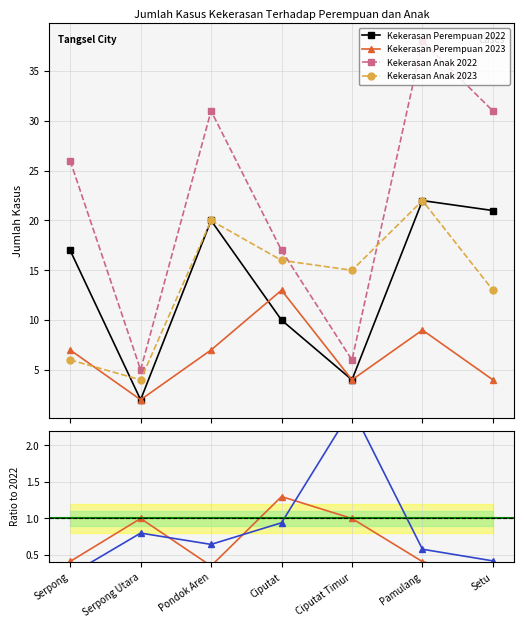

Which has a higher value, Pamulang or Ciputat?

Pamulang